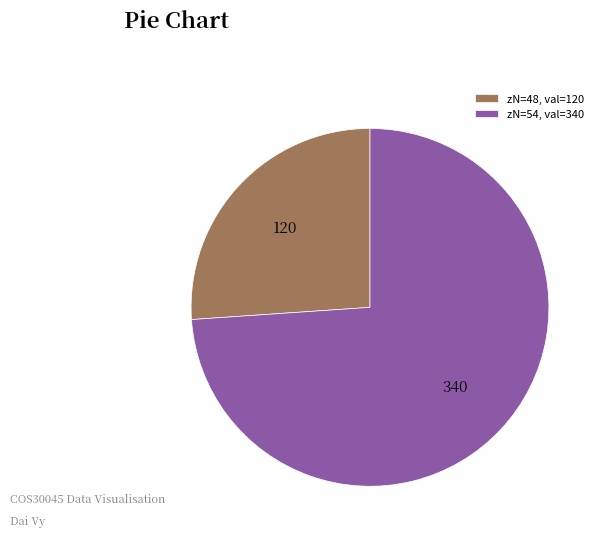

Between 120 and 340, which is larger?

340